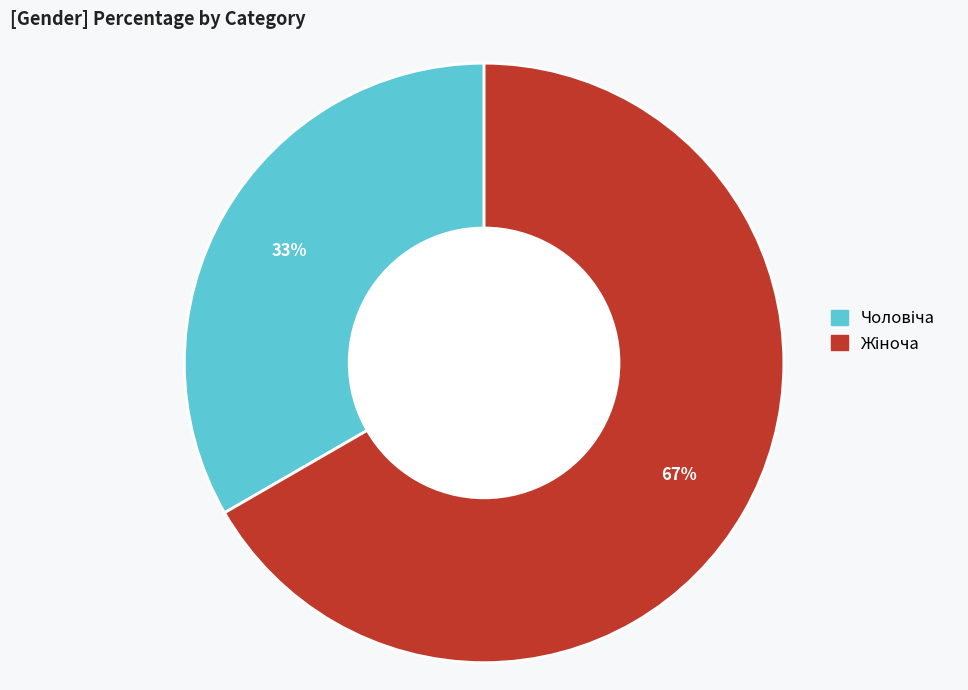

To the nearest percent, what is the average slice percentage?

50%